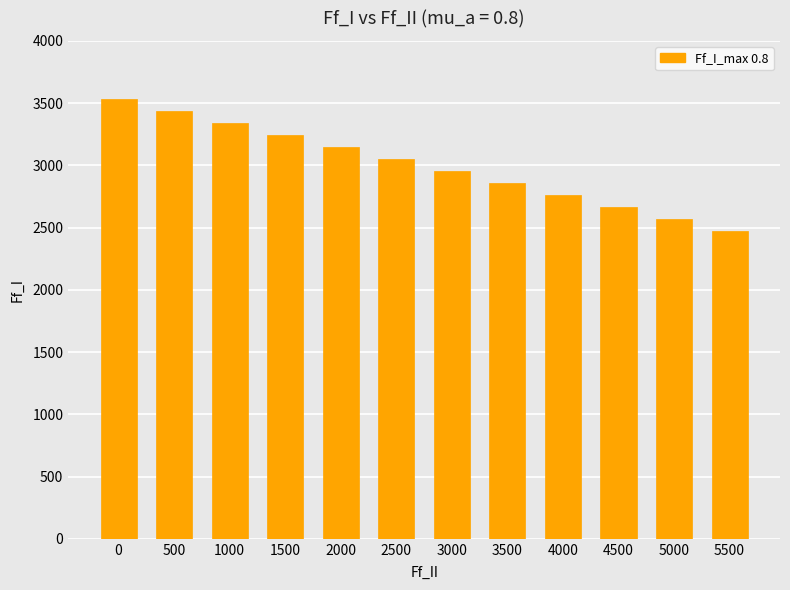

Reading left to right, list all the values displayed in this chart.

3533.0	3436.7	3340.5	3244.2	3148.0	3051.7	2955.5	2859.2	2763.0	2666.7	2570.5	2474.2